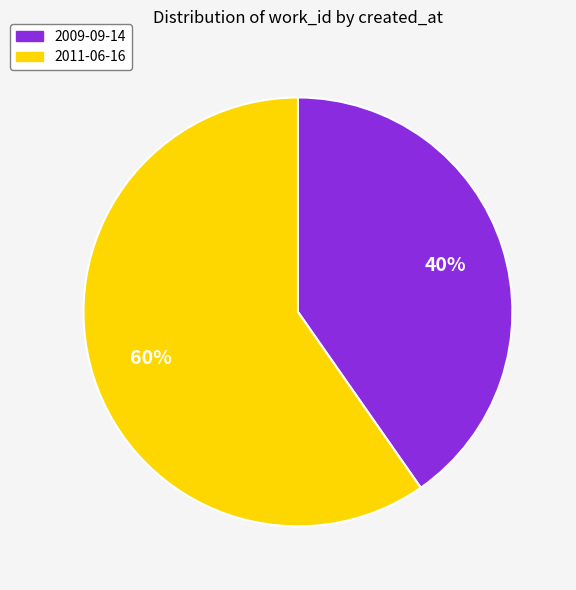

Is the sum of 2011-06-16 and 2009-09-14 greater than half?

Yes